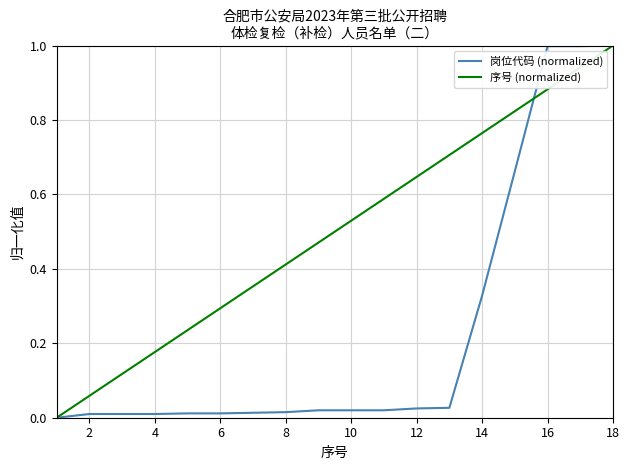

What is the maximum value for 岗位代码 (normalized)?

1.0